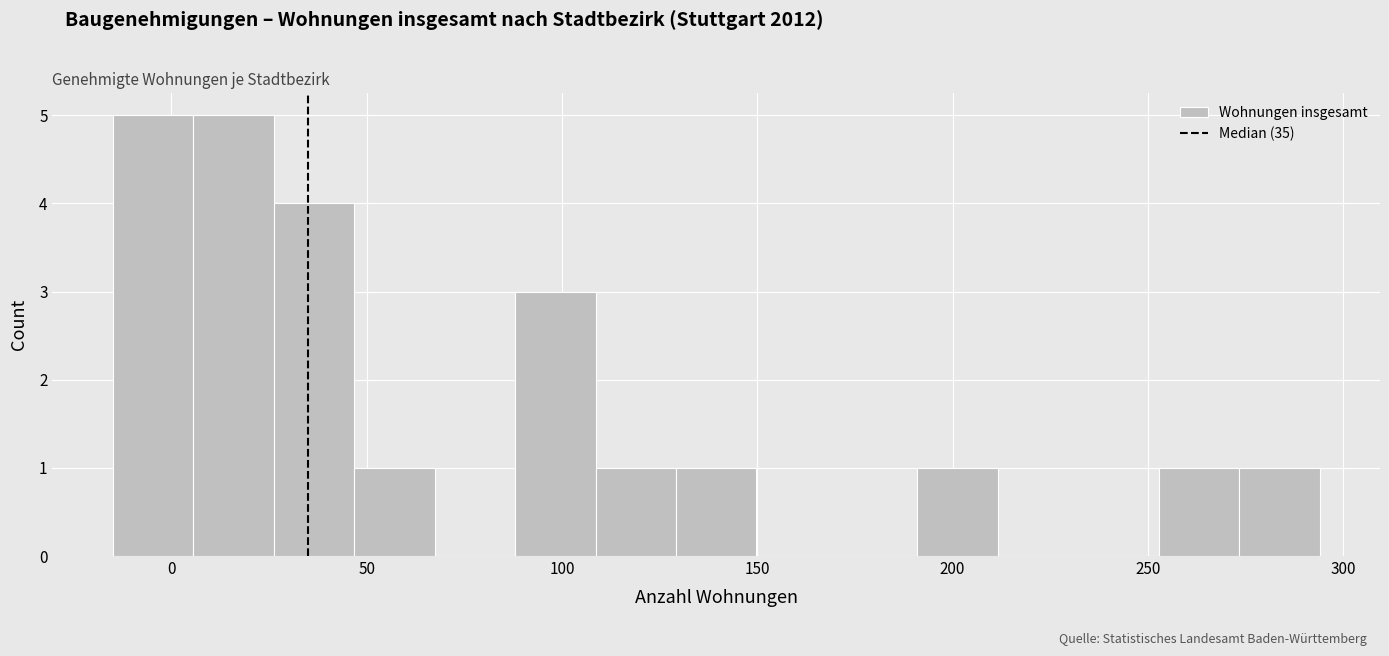

Reading left to right, transcribe this chart: for each bar, give the range it covers on the x-axis and its height. Neither the bar edges nor the heights are printed on the chart, so give them approximately, as read against the axes.

-15 to 5: 5
5 to 25: 5
25 to 45: 4
45 to 65: 1
65 to 90: 0
90 to 110: 3
110 to 130: 1
130 to 150: 1
150 to 170: 0
170 to 190: 0
190 to 210: 1
210 to 230: 0
230 to 255: 0
255 to 275: 1
275 to 295: 1